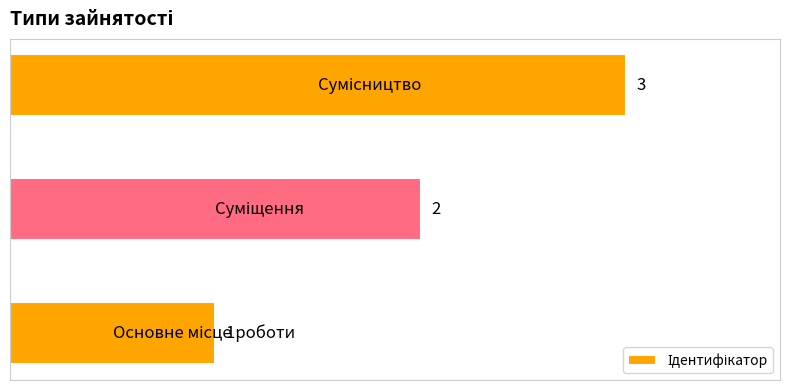

Does the chart contain any negative values?

No